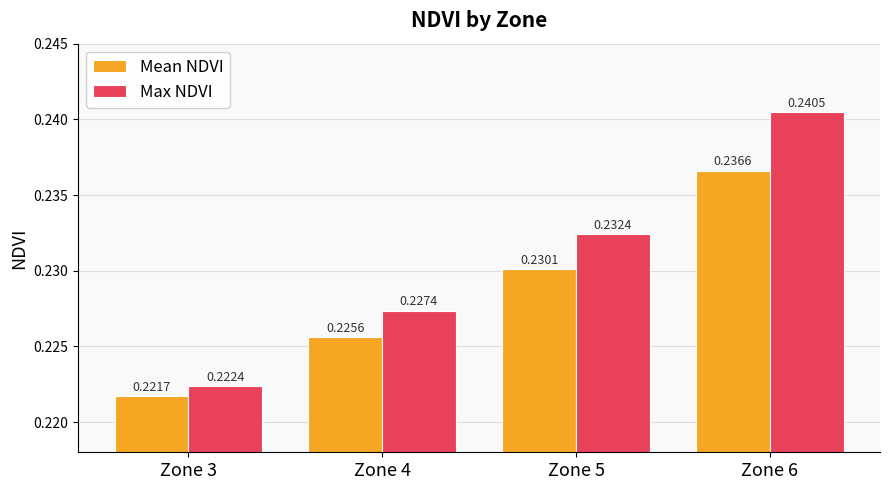

Which category has the highest value across all series?

Zone 6